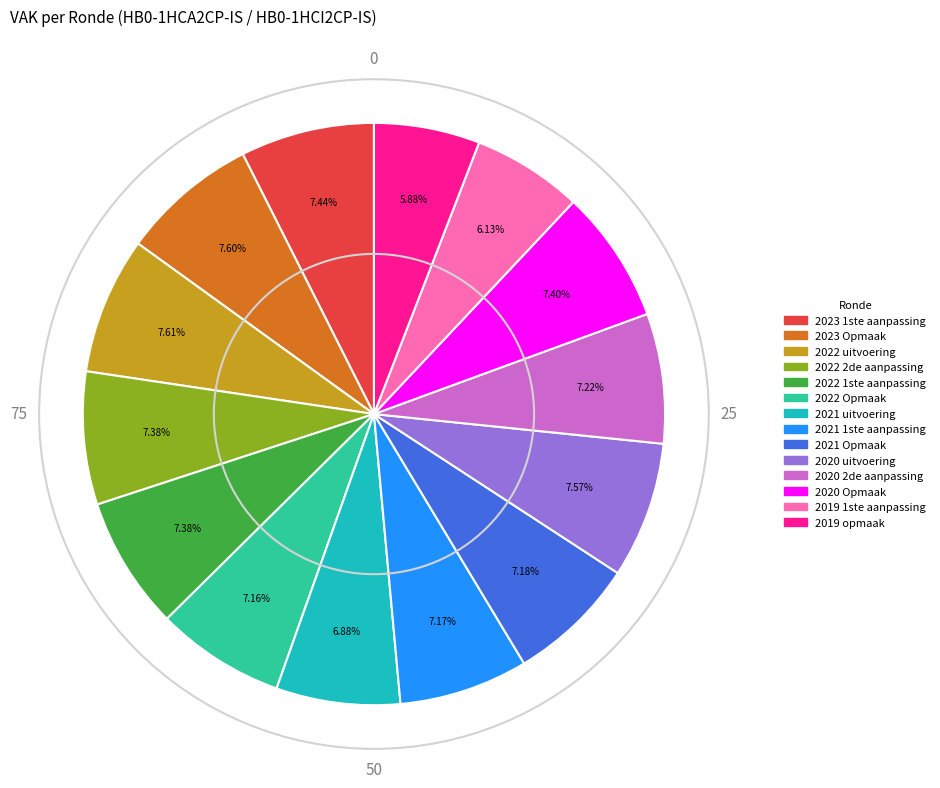

To the nearest percent, what percentage of the pie is 2023 Opmaak?

8%